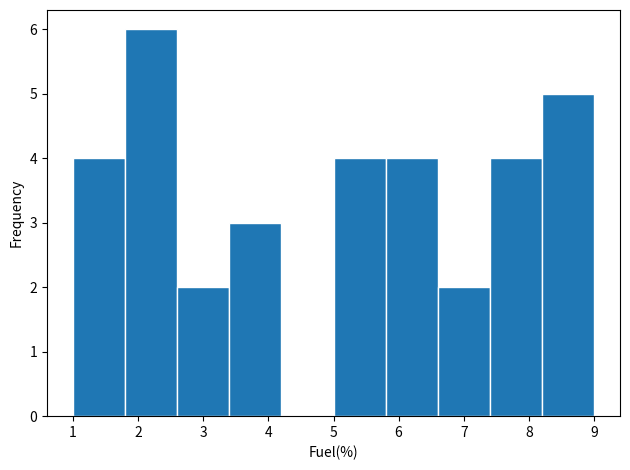

Reading left to right, list every bar in this chart as the range it spans on the x-axis followed by its height. The values are not printed on the chart, so give them approximately, as read against the axis.

1.0 to 1.8: 4
1.8 to 2.6: 6
2.6 to 3.4: 2
3.4 to 4.2: 3
4.2 to 5.0: 0
5.0 to 5.8: 4
5.8 to 6.6: 4
6.6 to 7.4: 2
7.4 to 8.2: 4
8.2 to 9.0: 5